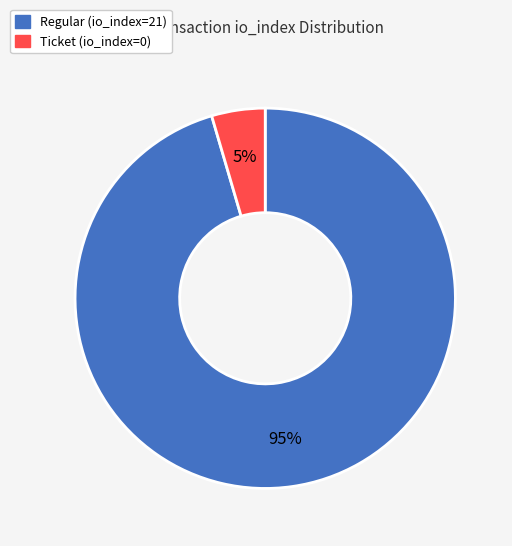

To the nearest percent, what percentage of the pie is Regular (io_index=21)?

95%